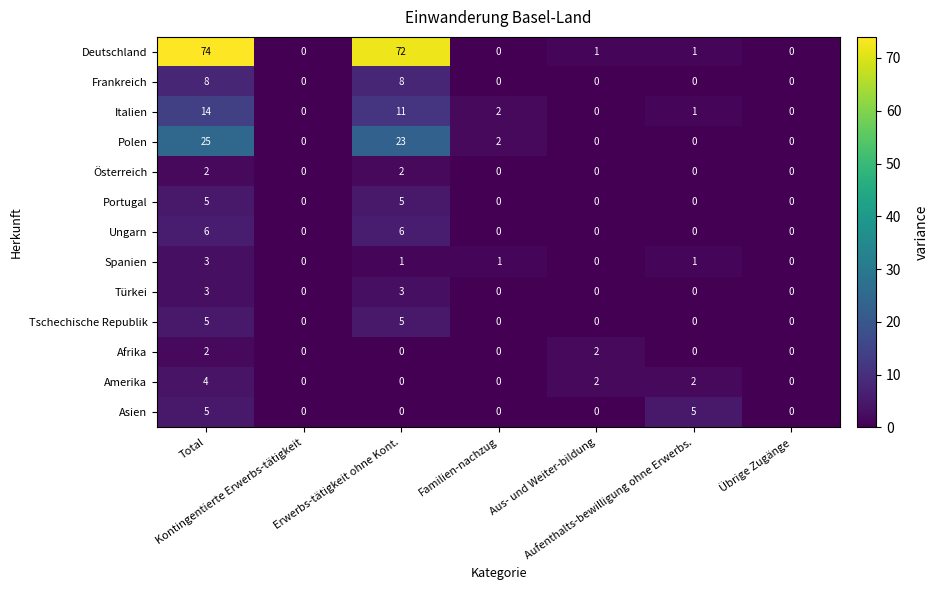

What is the difference between the maximum and minimum values in the Polen series?

25